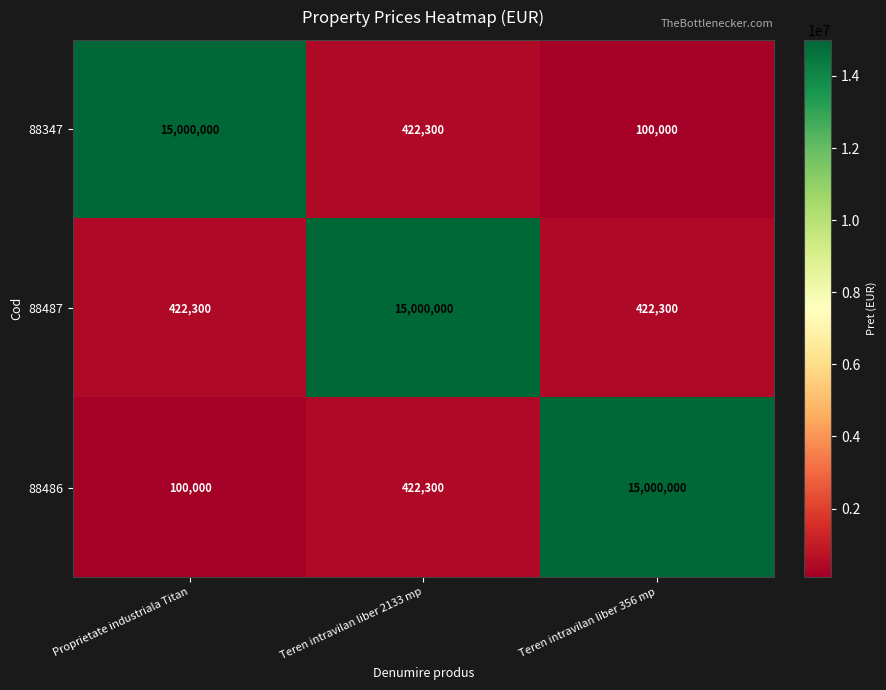

What is the sum of the 88347 values at Teren intravilan liber 356 mp and Proprietate industriala Titan?

15100000